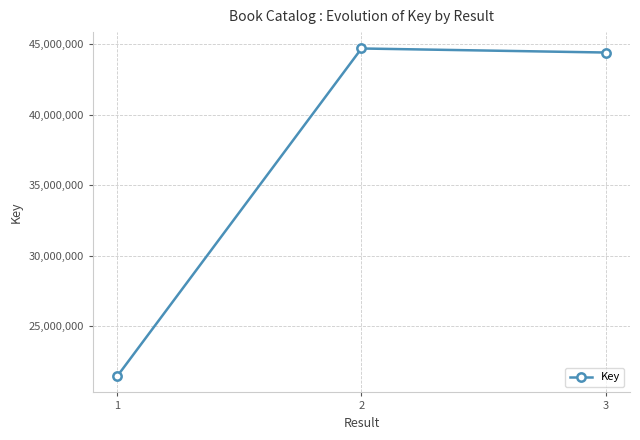

Does the chart have visible grid lines?

Yes